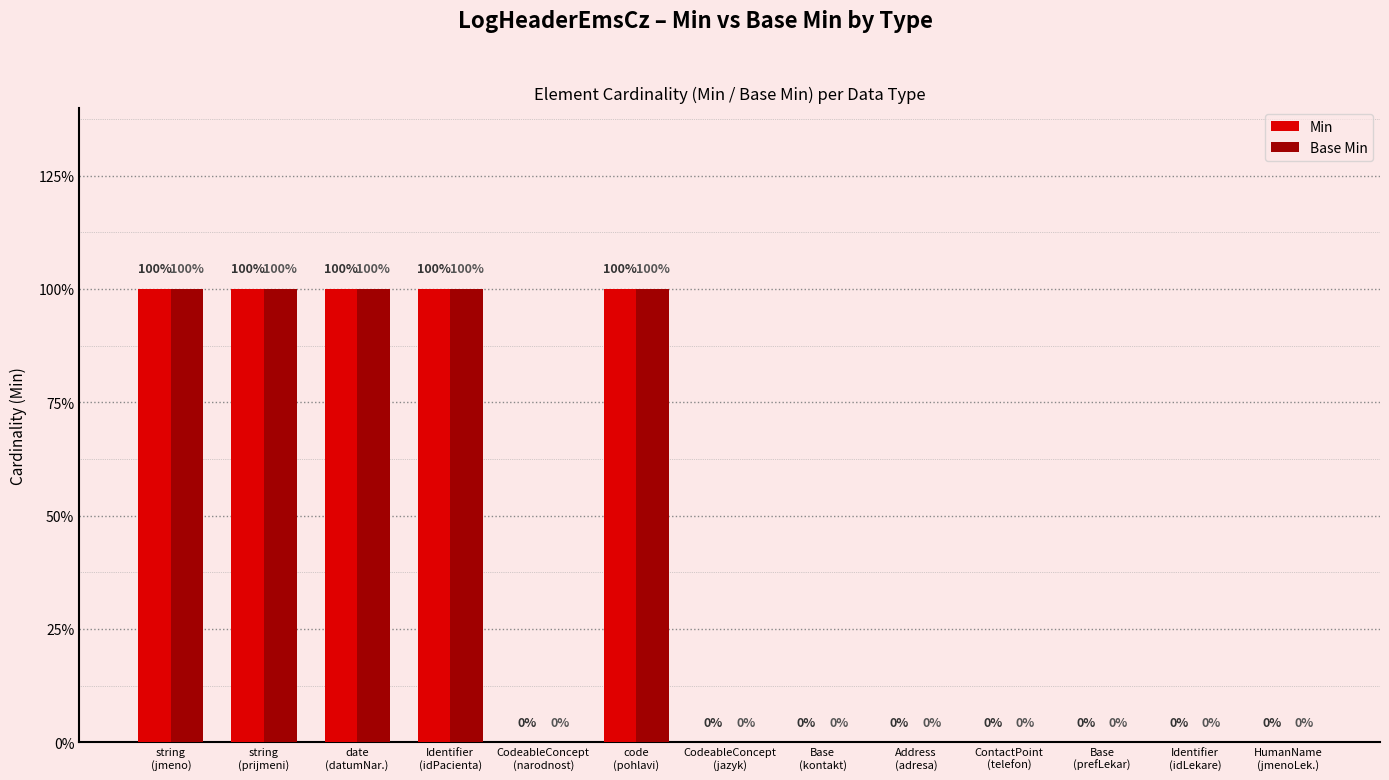

At CodeableConcept
(jazyk), list the series in order from smallest to largest.

Min, Base Min